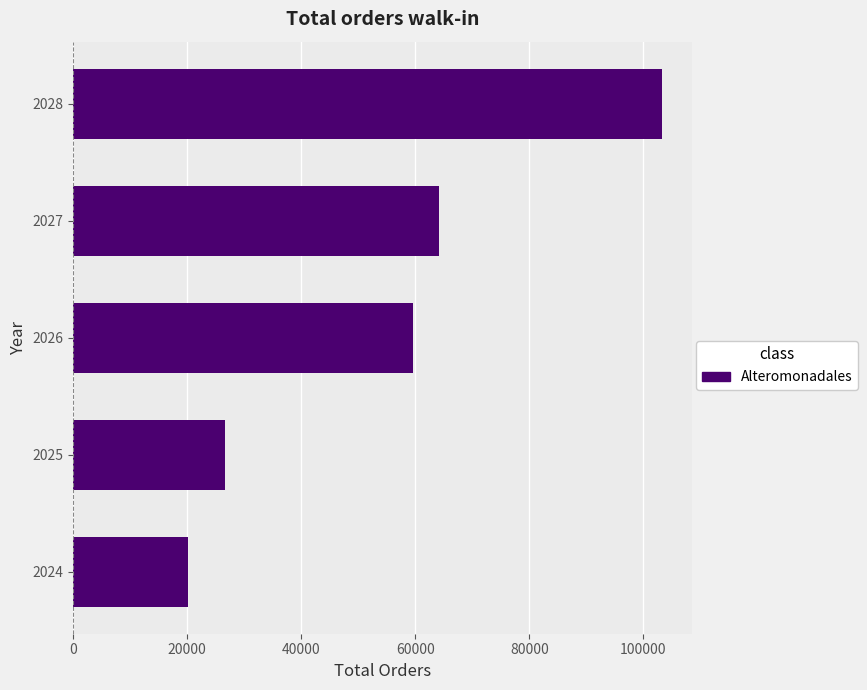

What is the difference between the maximum and minimum values?

83128.8